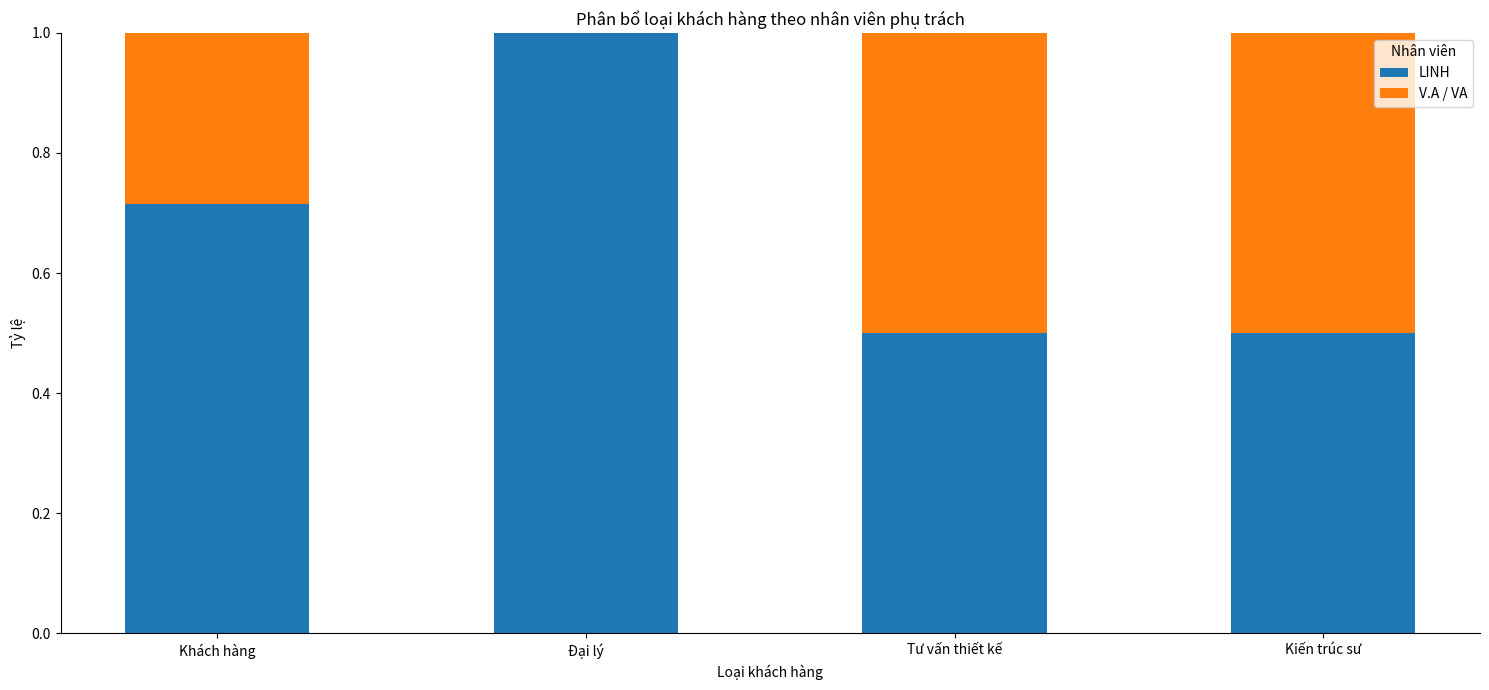

How many distinct data groups are displayed?

2